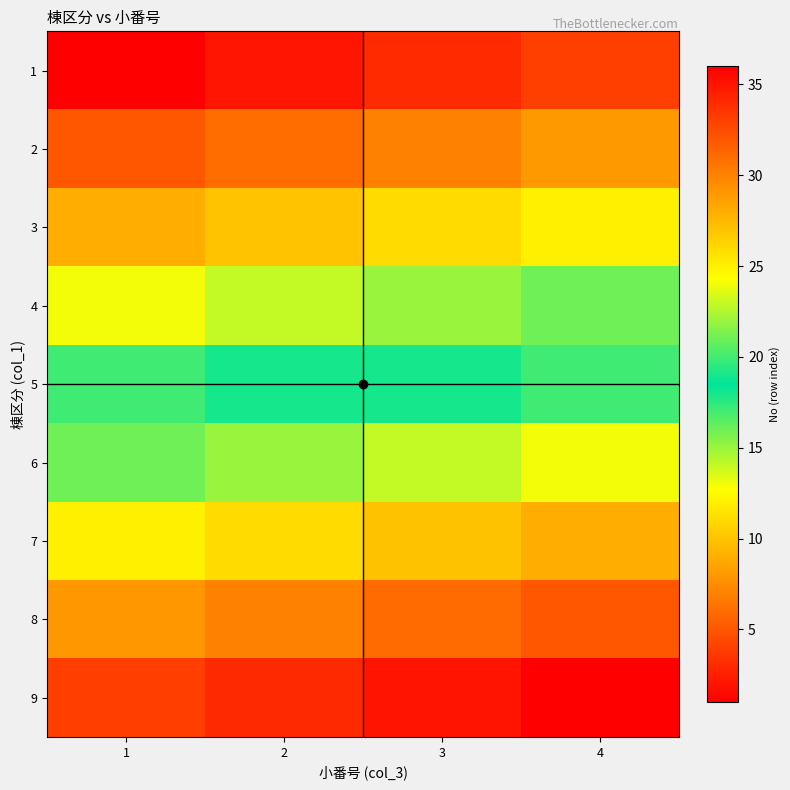

What is the greatest value displayed?

36